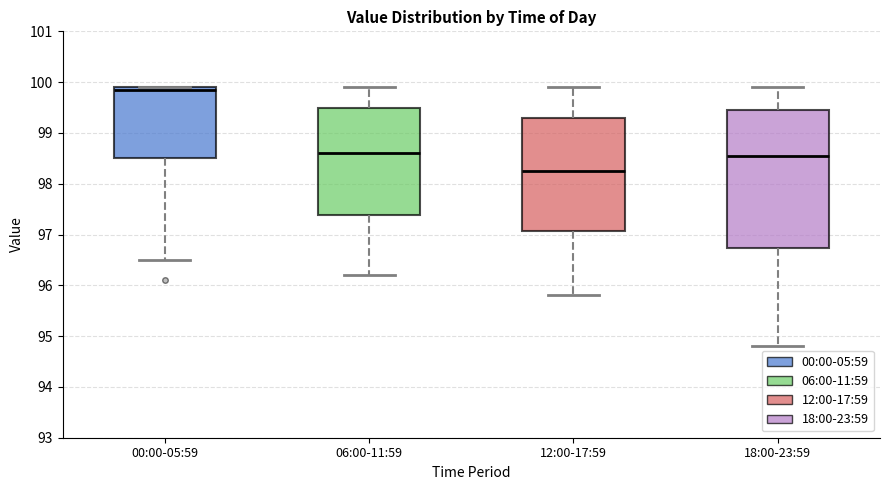

Which box's median line is the highest?

00:00-05:59